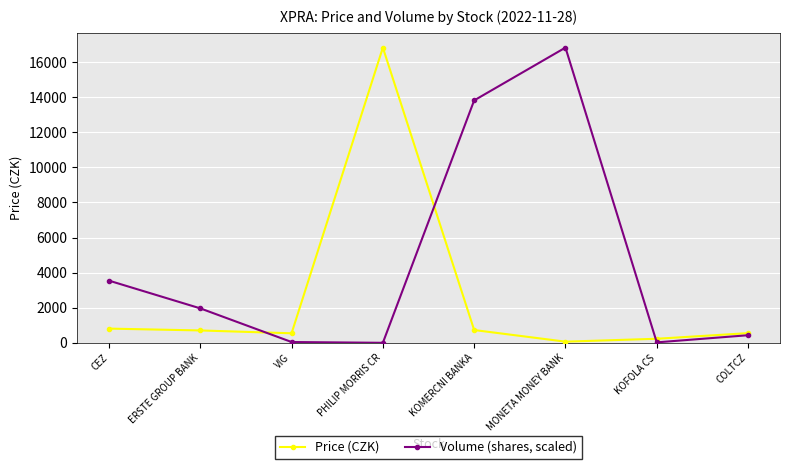

What is the average value of the Volume (shares, scaled) series?

4584.7